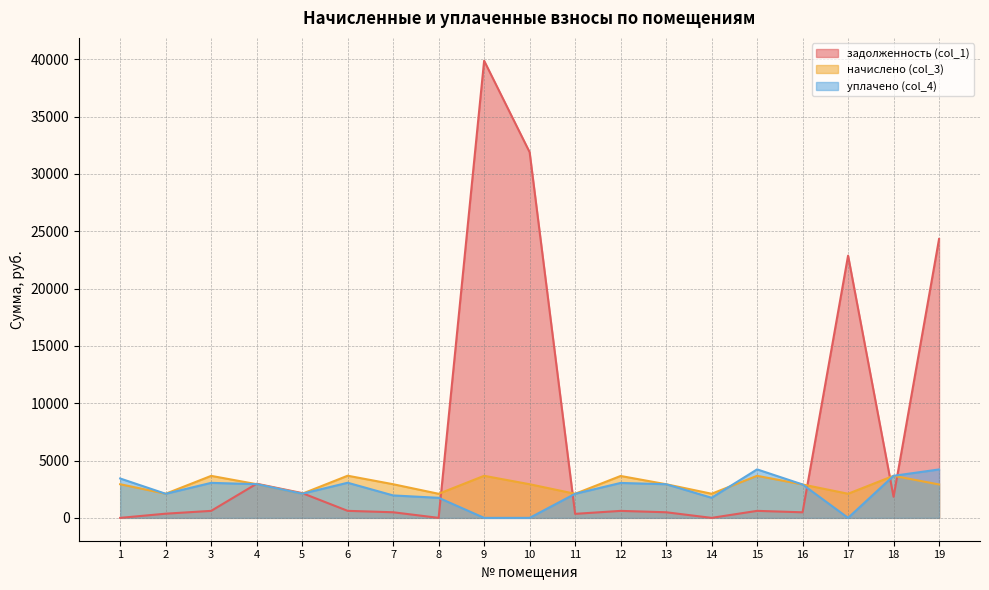

List the series in order of their peak value, highest first.

задолженность (col_1), уплачено (col_4), начислено (col_3)